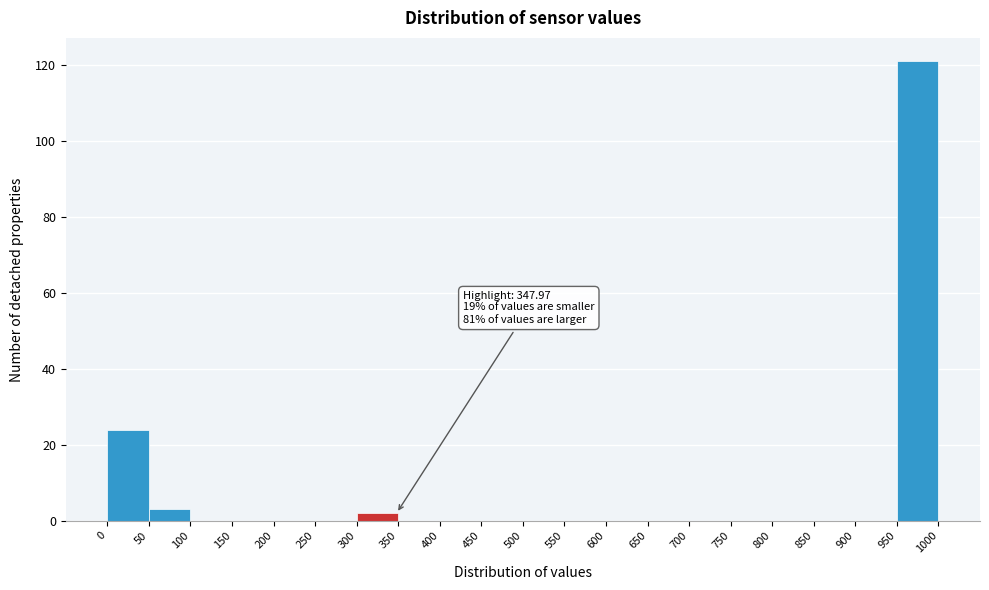

Which range on the x-axis has the tallest bar?

950 to 1000